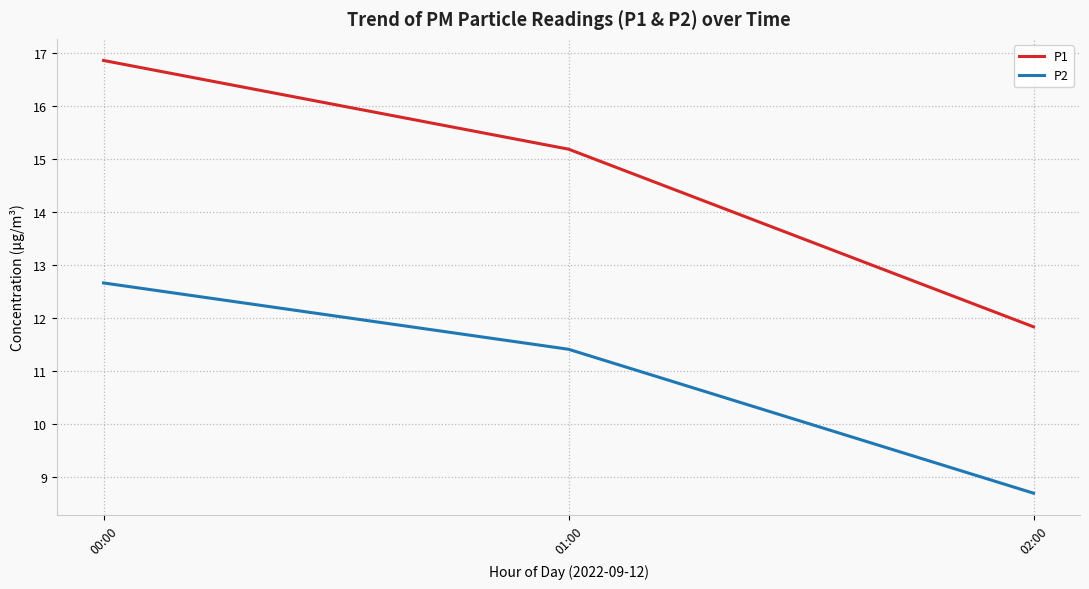

What position from the right is 02:00?

1